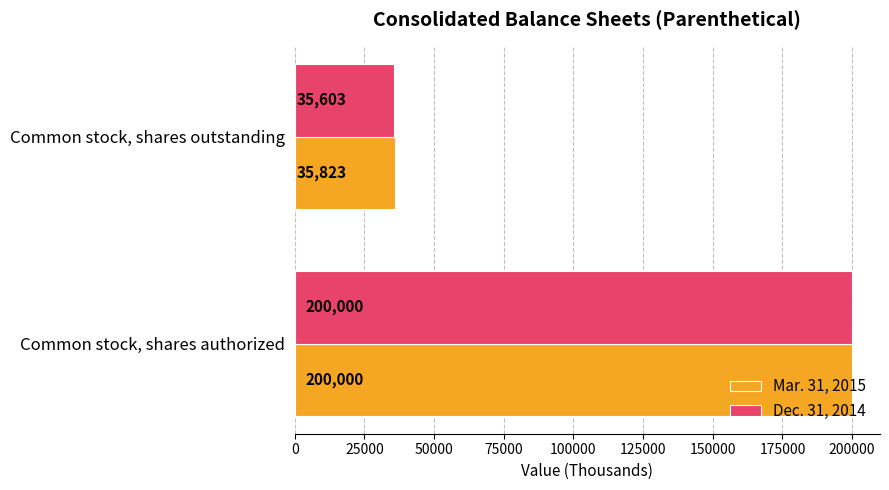

The Dec. 31, 2014 series shows 200000 at Common stock, shares authorized. True or false?

True